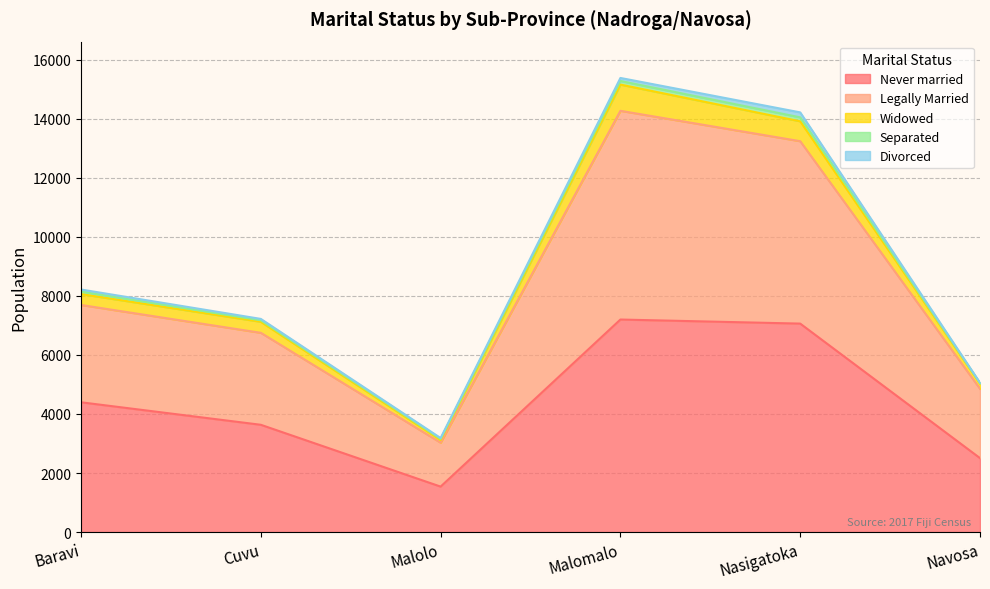

Which label corresponds to the largest value in the chart?

Malomalo